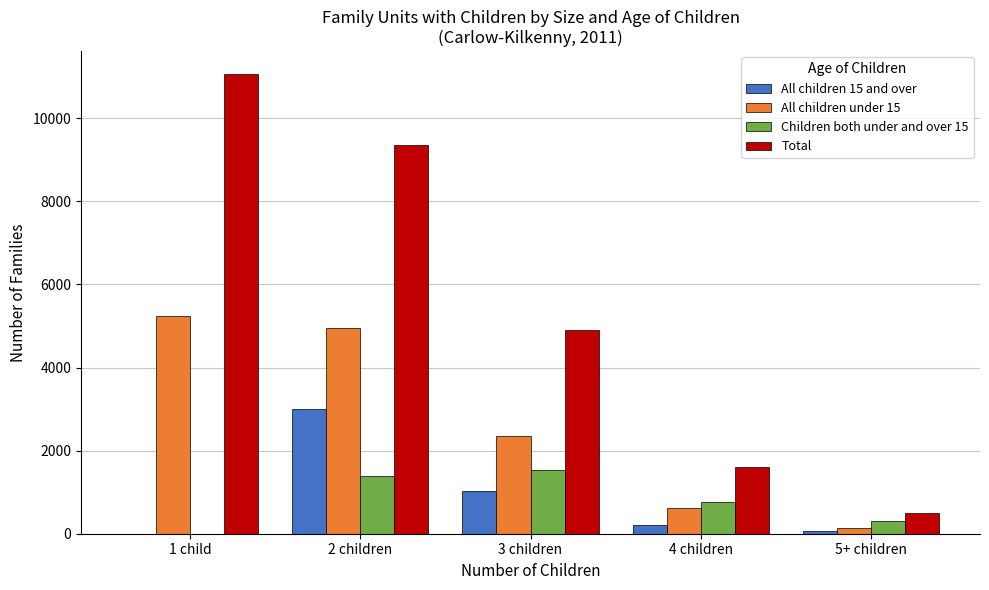

Count the number of data series in this chart.

4